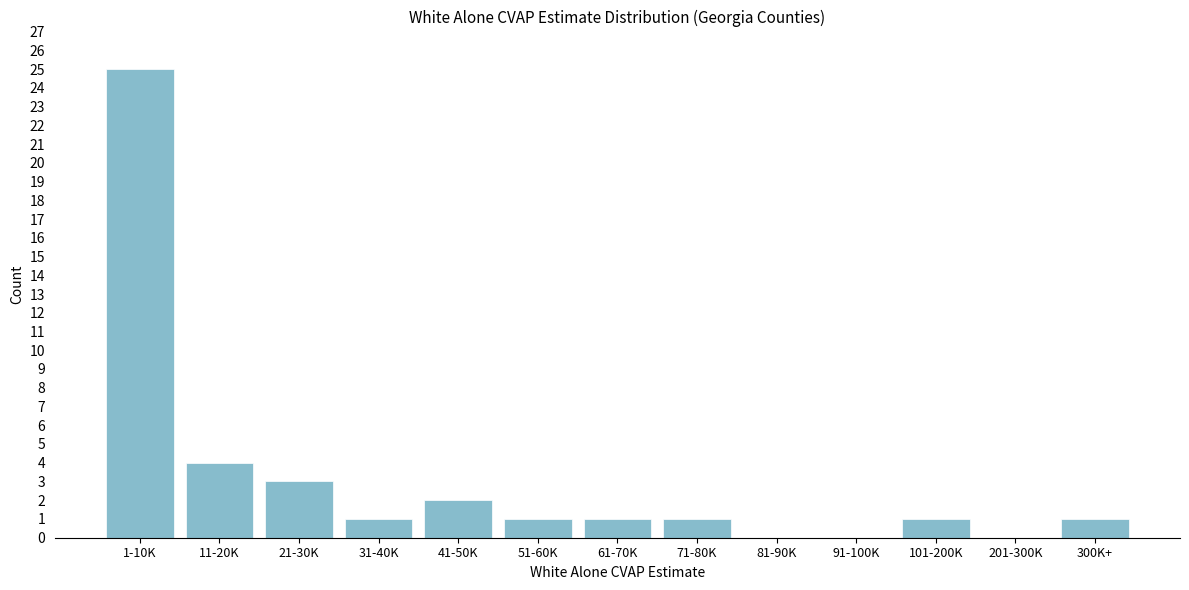

Reading right to left, what are all the values shown in this chart?

300K+=1	201-300K=0	101-200K=1	91-100K=0	81-90K=0	71-80K=1	61-70K=1	51-60K=1	41-50K=2	31-40K=1	21-30K=3	11-20K=4	1-10K=25